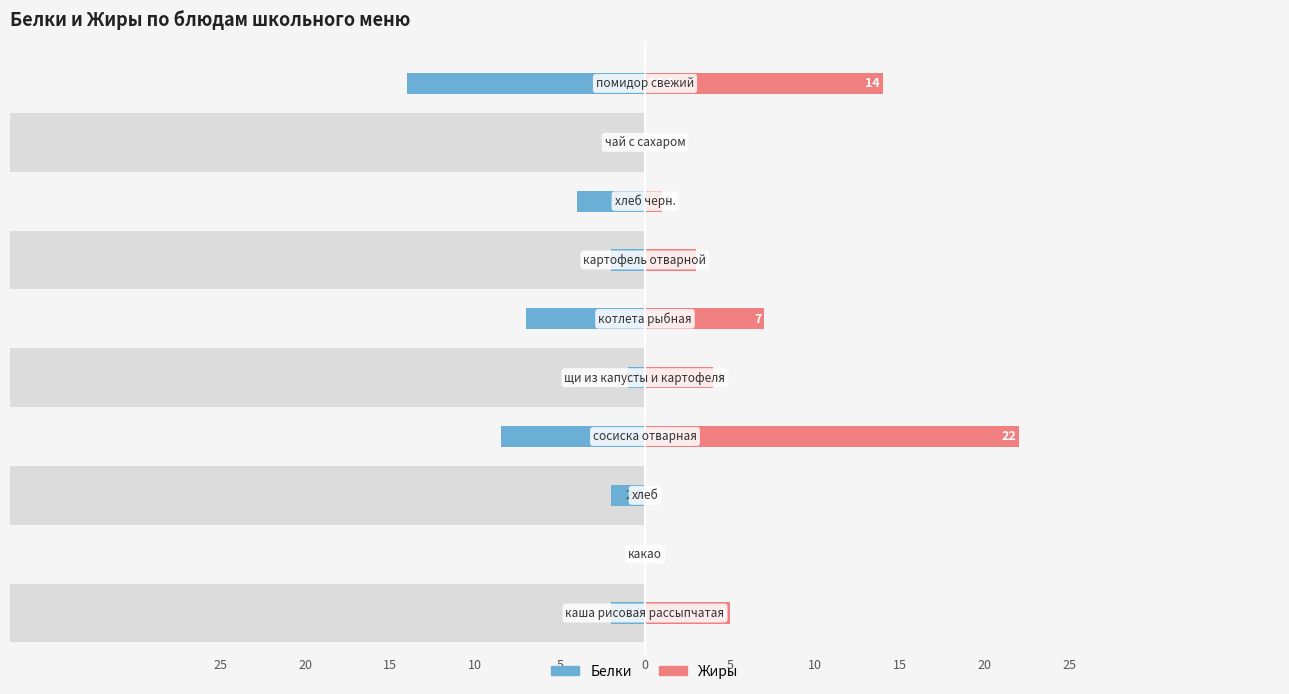

How many distinct data groups are displayed?

2